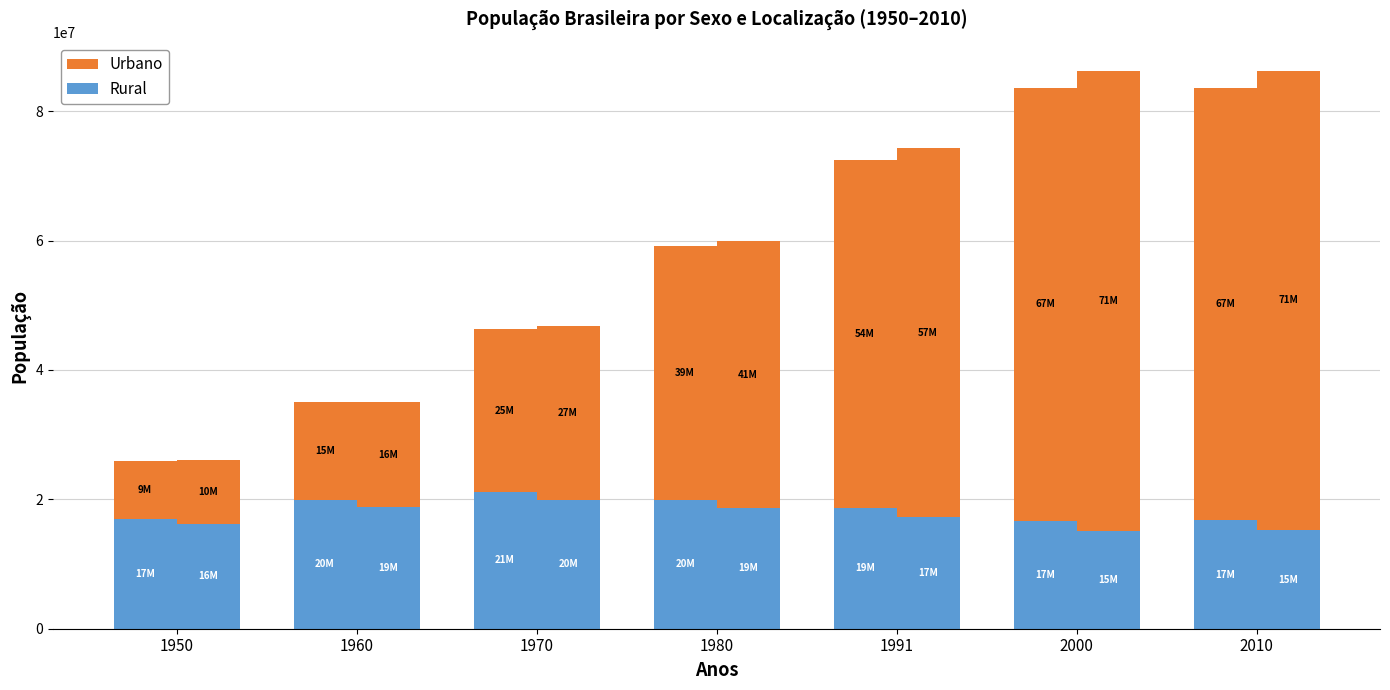

What is the smallest value displayed?

8971163